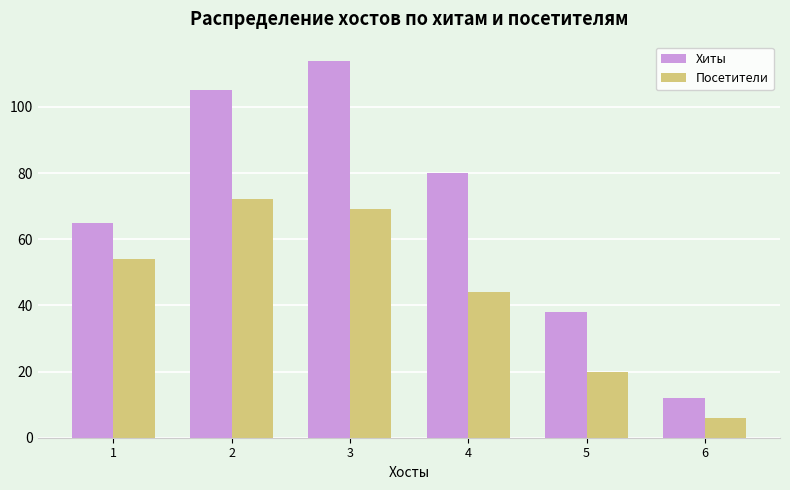

What is the highest value of the Хиты series?

114